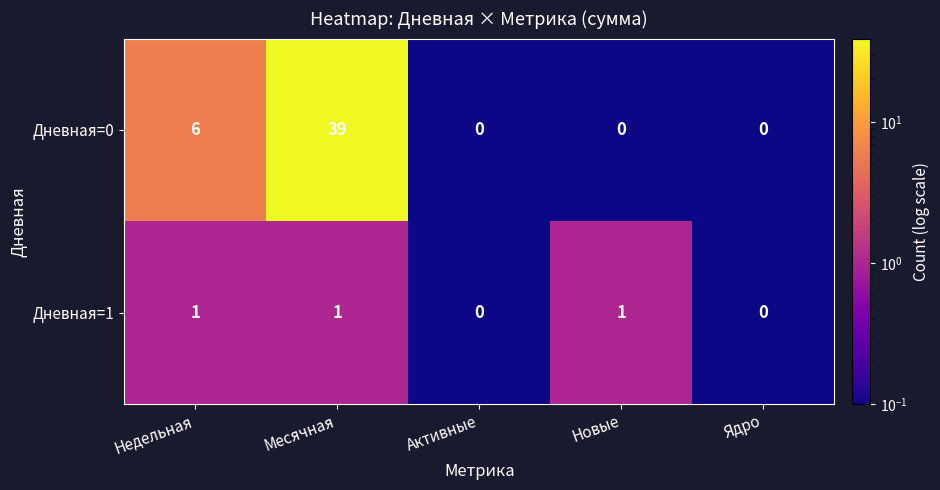

Which series has the largest total across all categories?

Дневная=0